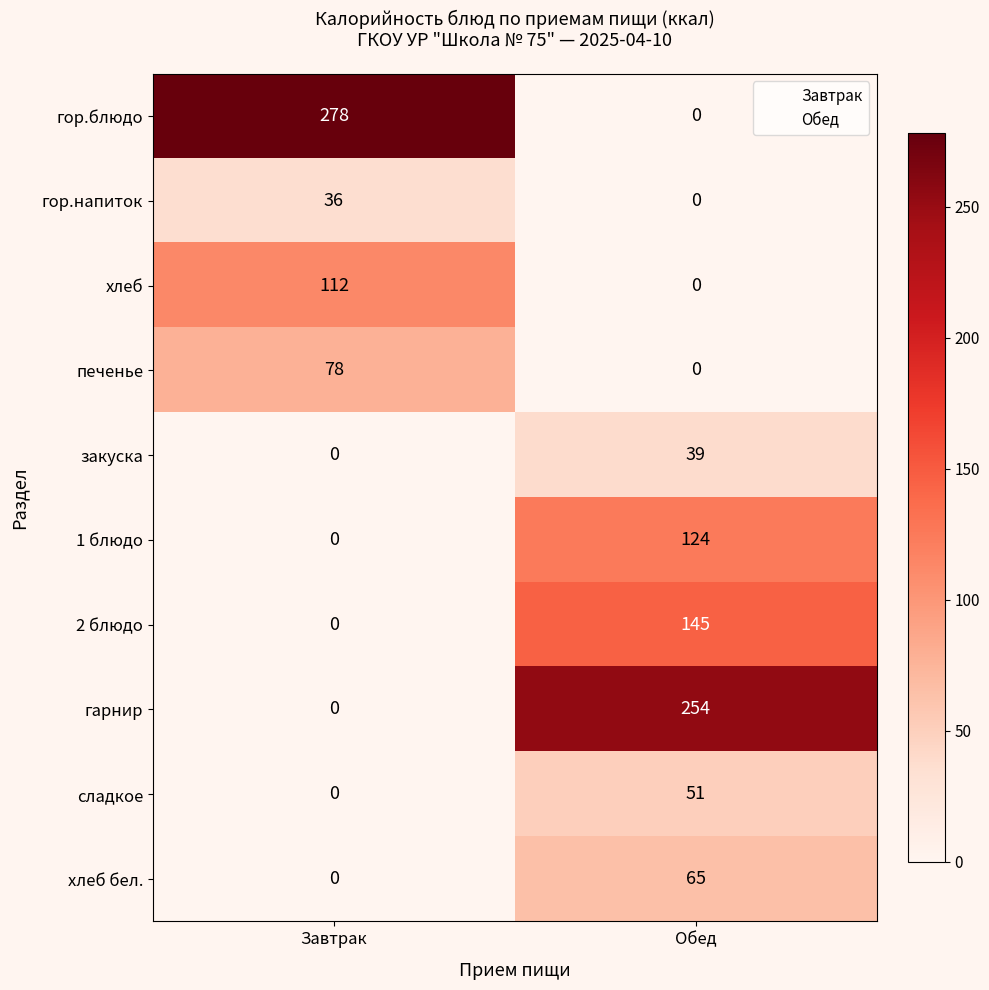

At how many categories does at least one series exceed 8?

2